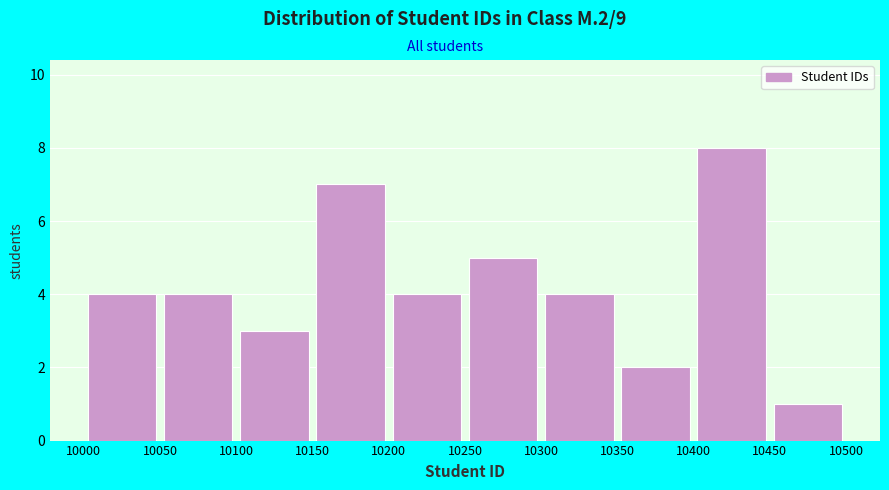

Reading left to right, list every bar in this chart as the range it spans on the x-axis followed by its height. The values are not printed on the chart, so give them approximately, as read against the axis.

10000 to 10050: 4
10050 to 10100: 4
10100 to 10150: 3
10150 to 10200: 7
10200 to 10250: 4
10250 to 10300: 5
10300 to 10350: 4
10350 to 10400: 2
10400 to 10450: 8
10450 to 10500: 1